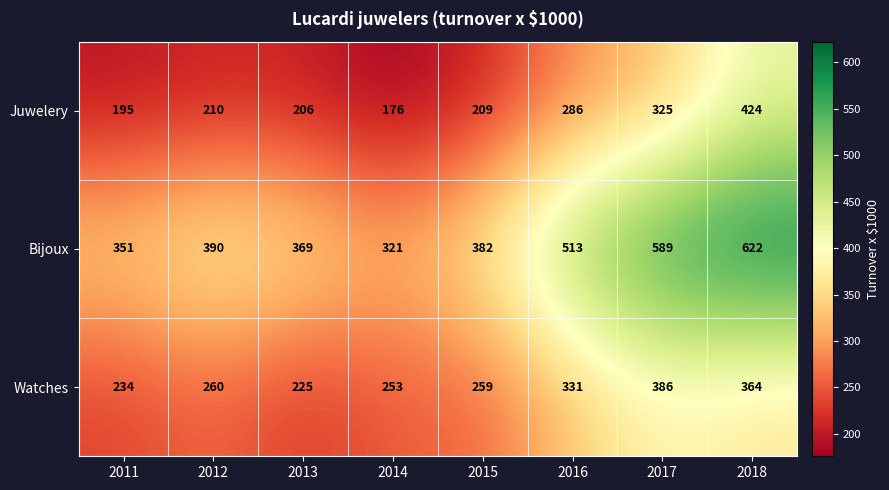

At 2017, list the series in order from largest to smallest.

Bijoux, Watches, Juwelery